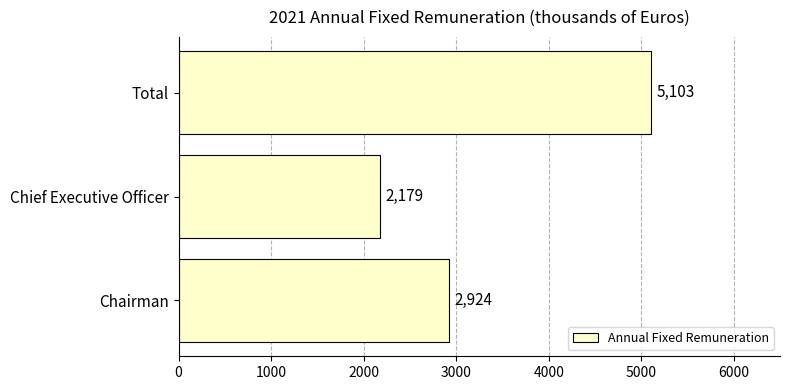

Between Total and Chief Executive Officer, which is larger?

Total